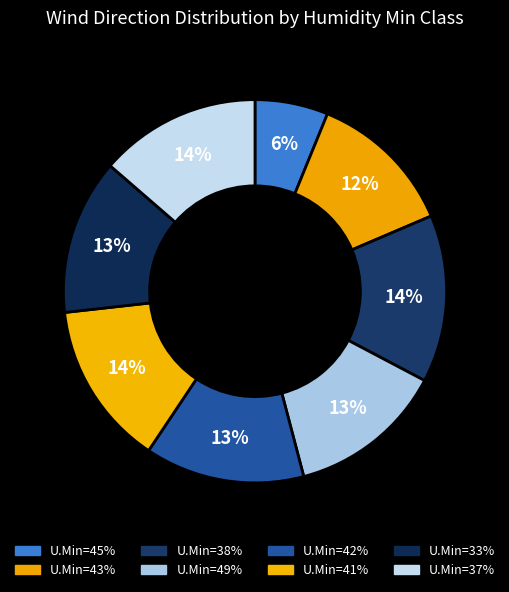

How many slices are in this pie chart?

8